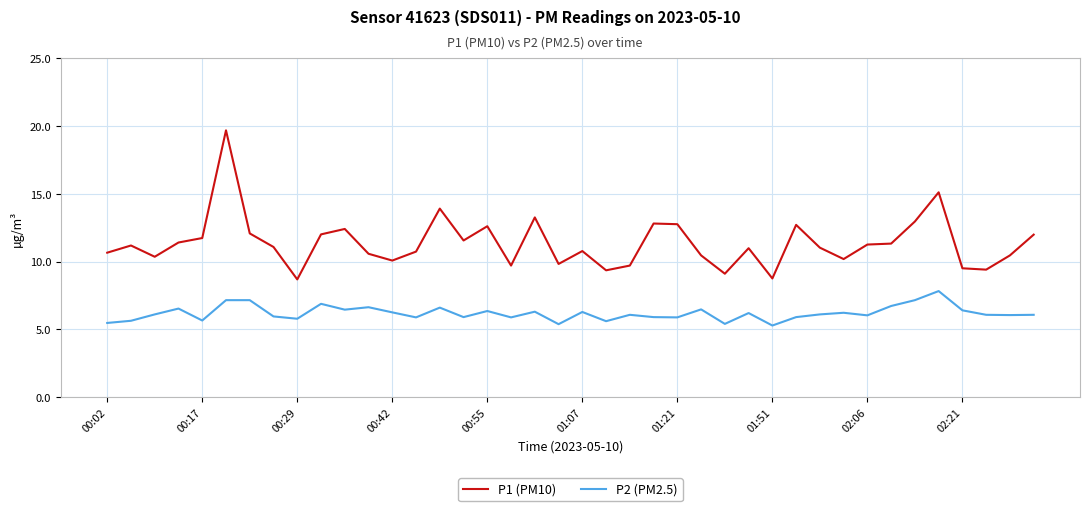

True or false: P1 (PM10) and P2 (PM2.5) cross at least once.

False